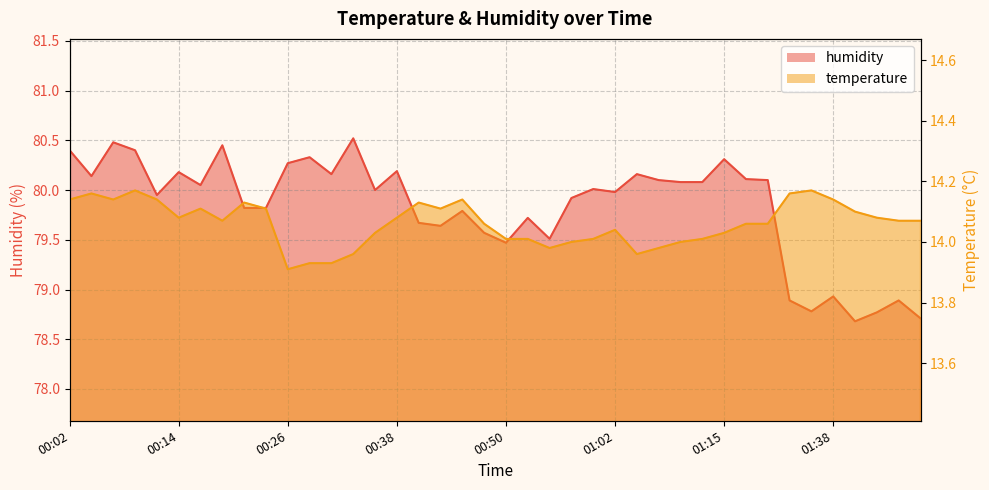

At which label is humidity closest to 79?

01:38